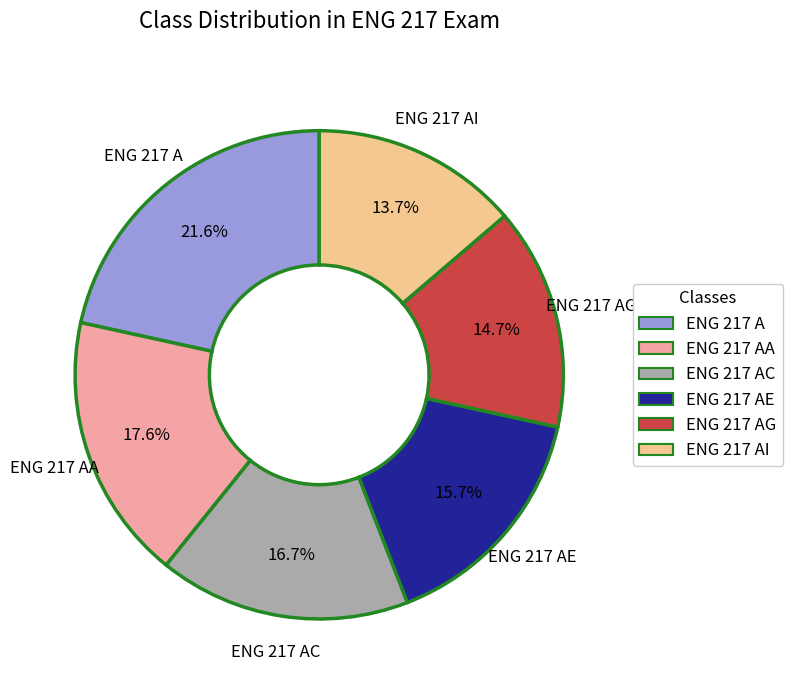

How many segments does this pie chart have?

6